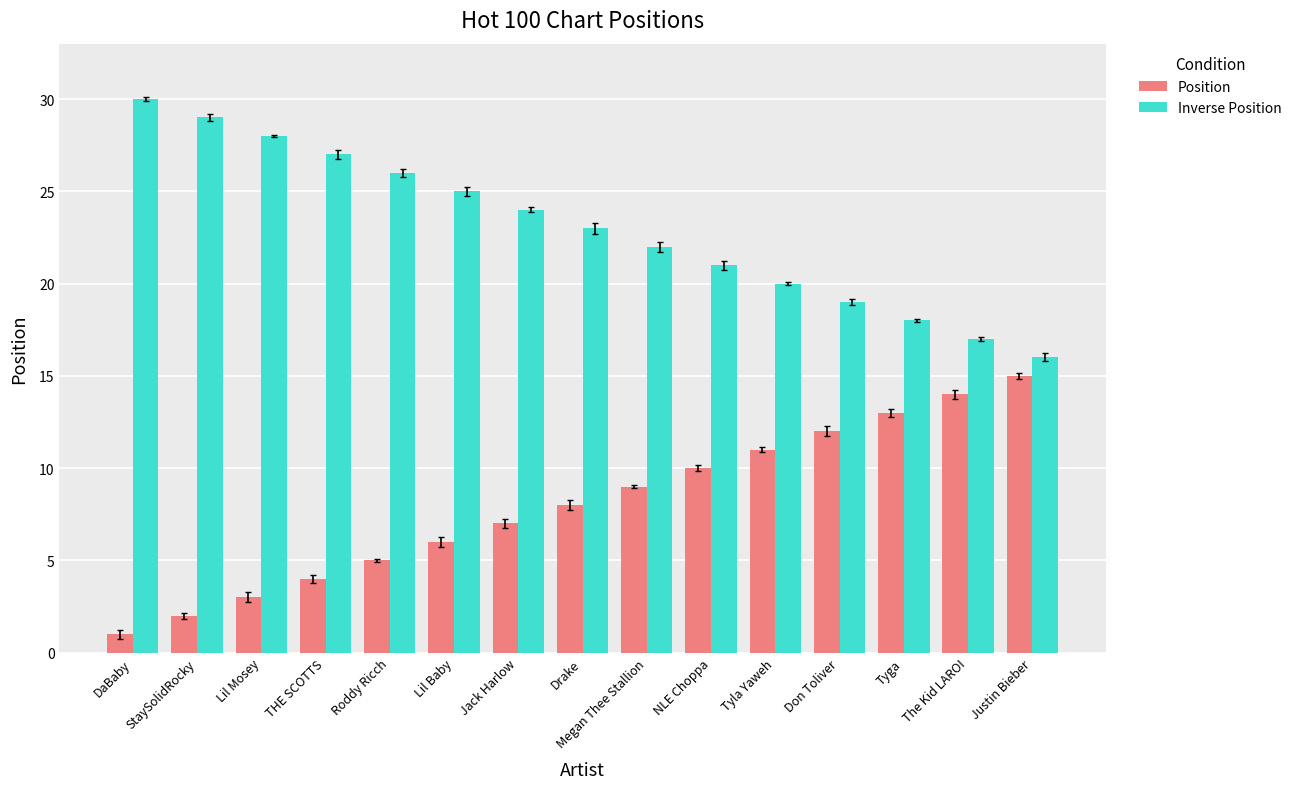

How many data points in Position are less than 8?

7